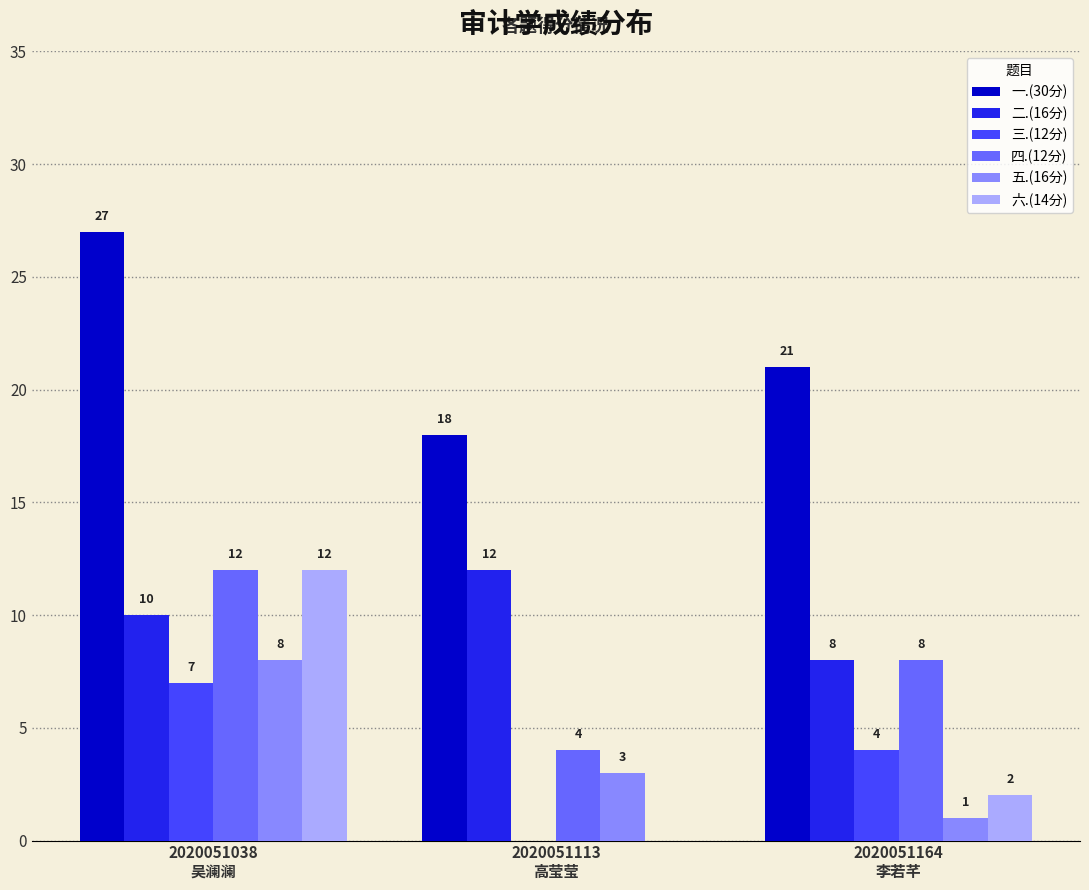

What is the maximum value for 五.(16分)?

8